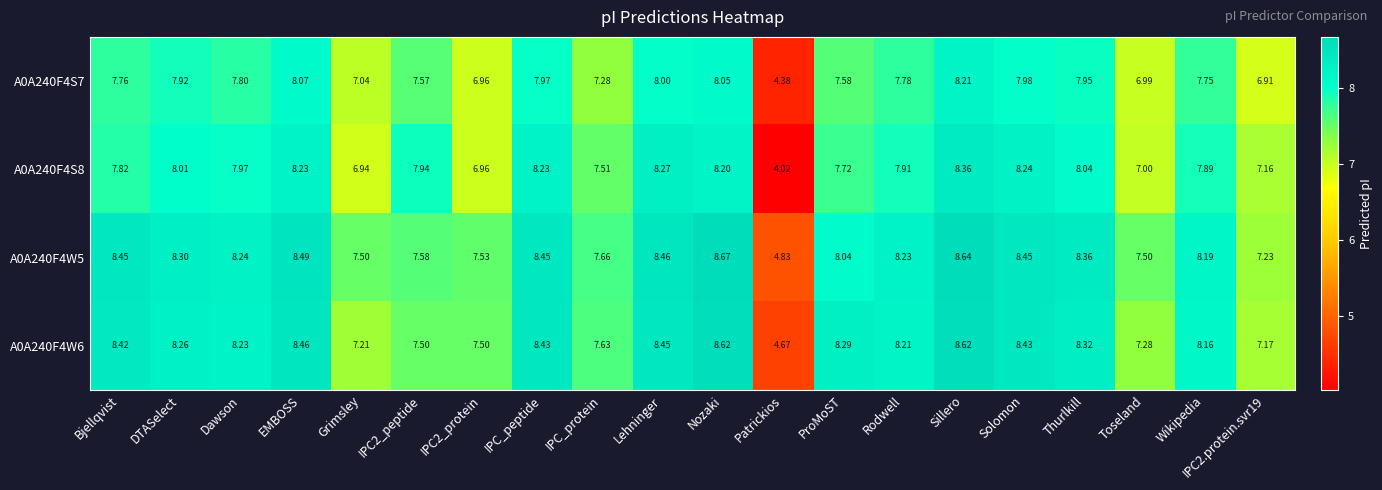

At which label is A0A240F4W5 closest to 6?

Patrickios